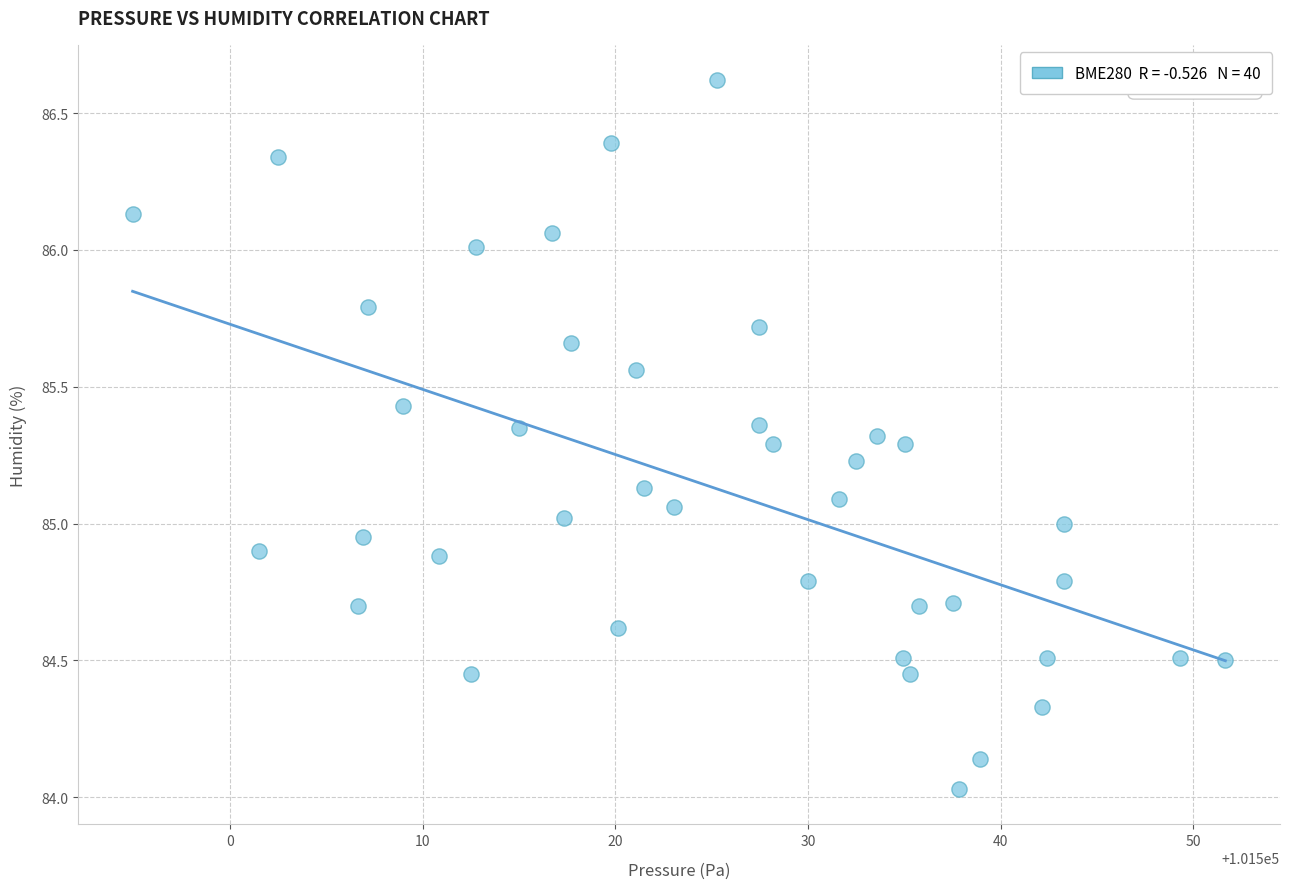

What is the range of Y values (max minus min)?

2.6